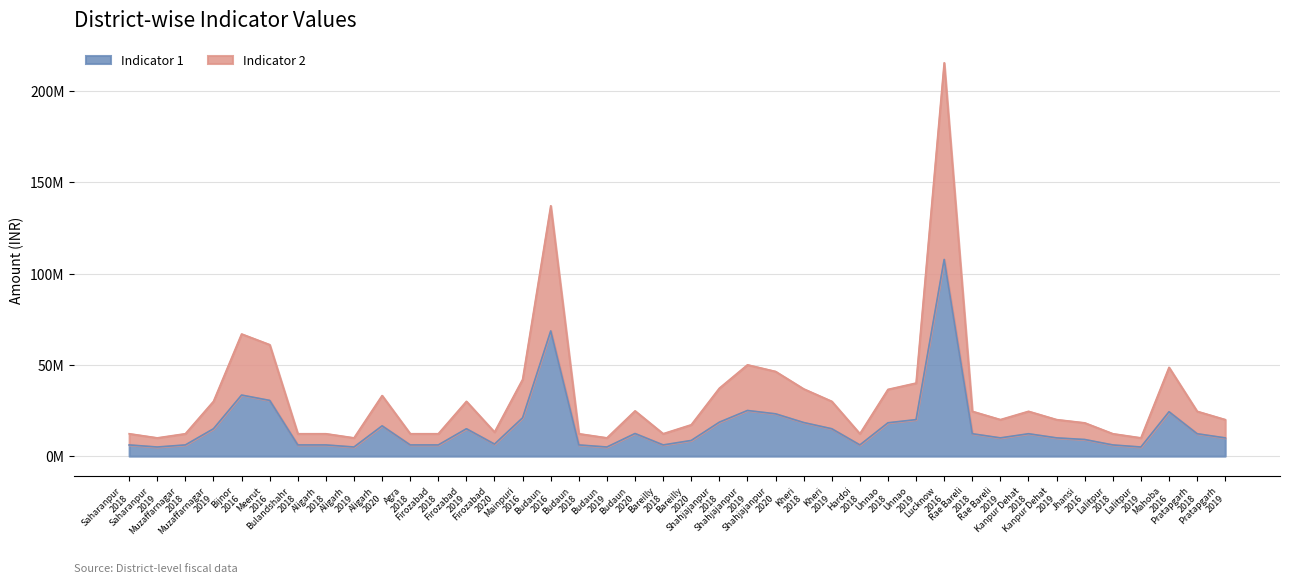

Which series has the largest range (max minus min)?

Indicator 2